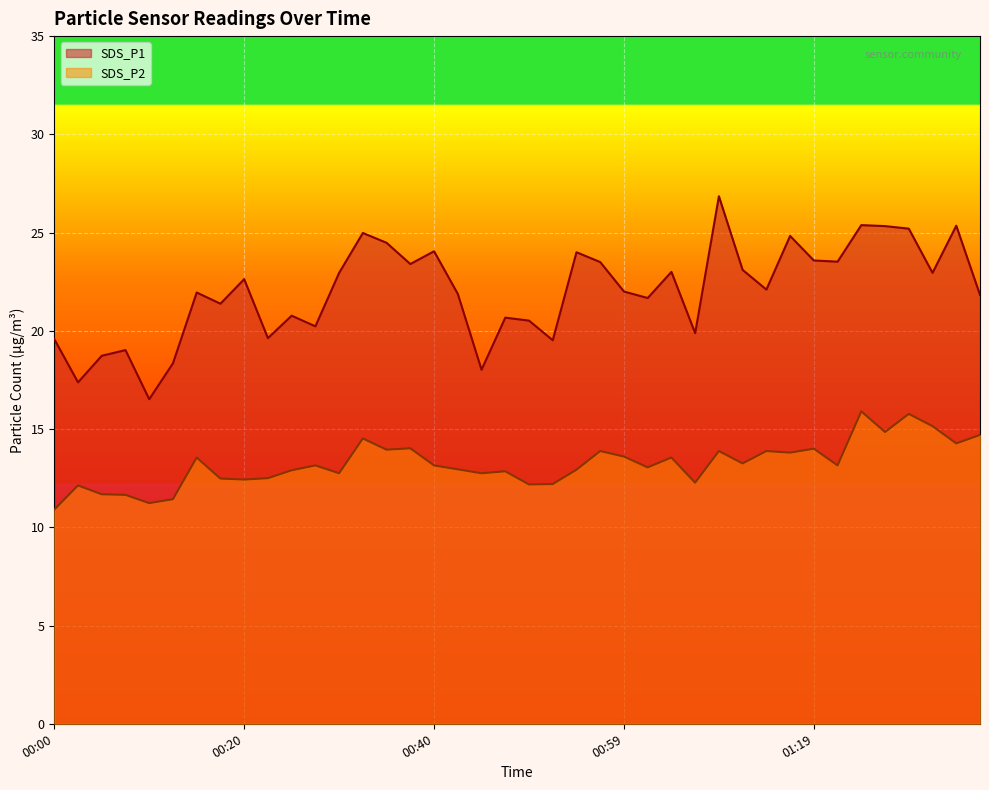

What is the sum of the SDS_P1 values at 01:04 and 01:24?

48.4